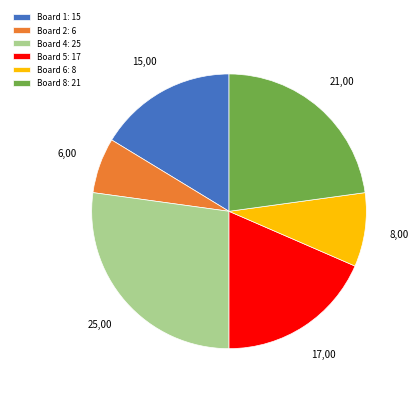

Do Board 4: 25 and Board 6: 8 together represent more than half of the pie?

No